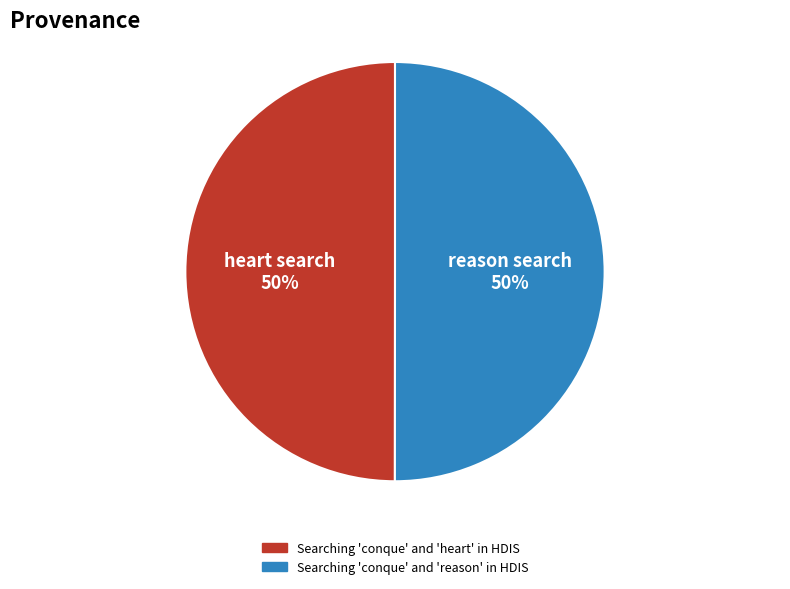

To the nearest percent, what is the combined percentage of Searching 'conque' and 'heart' in HDIS and Searching 'conque' and 'reason' in HDIS?

100%